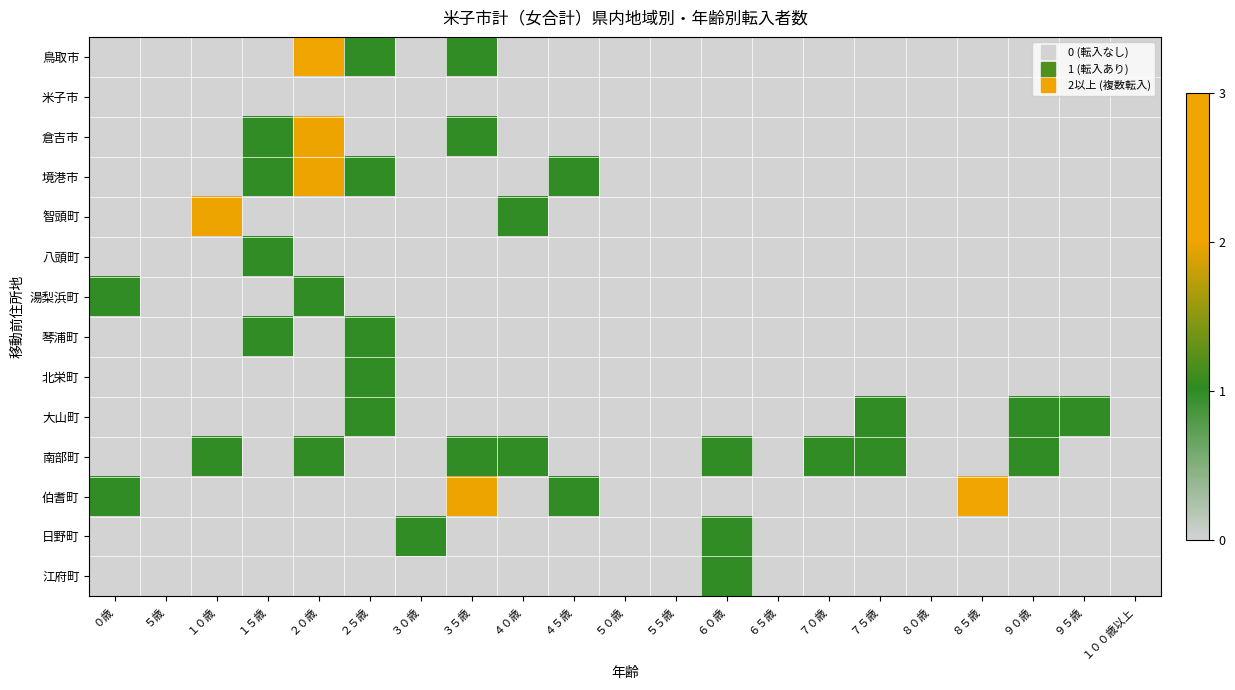

Reading right to left, transcribe all the data shown in this chart.

鳥取市: １００歳以上=0	９５歳=0	９０歳=0	８５歳=0	８０歳=0	７５歳=0	７０歳=0	６５歳=0	６０歳=0	５５歳=0	５０歳=0	４５歳=0	４０歳=0	３５歳=1	３０歳=0	２５歳=1	２０歳=3	１５歳=0	１０歳=0	５歳=0	０歳=0
米子市: １００歳以上=0	９５歳=0	９０歳=0	８５歳=0	８０歳=0	７５歳=0	７０歳=0	６５歳=0	６０歳=0	５５歳=0	５０歳=0	４５歳=0	４０歳=0	３５歳=0	３０歳=0	２５歳=0	２０歳=0	１５歳=0	１０歳=0	５歳=0	０歳=0
倉吉市: １００歳以上=0	９５歳=0	９０歳=0	８５歳=0	８０歳=0	７５歳=0	７０歳=0	６５歳=0	６０歳=0	５５歳=0	５０歳=0	４５歳=0	４０歳=0	３５歳=1	３０歳=0	２５歳=0	２０歳=2	１５歳=1	１０歳=0	５歳=0	０歳=0
境港市: １００歳以上=0	９５歳=0	９０歳=0	８５歳=0	８０歳=0	７５歳=0	７０歳=0	６５歳=0	６０歳=0	５５歳=0	５０歳=0	４５歳=1	４０歳=0	３５歳=0	３０歳=0	２５歳=1	２０歳=2	１５歳=1	１０歳=0	５歳=0	０歳=0
智頭町: １００歳以上=0	９５歳=0	９０歳=0	８５歳=0	８０歳=0	７５歳=0	７０歳=0	６５歳=0	６０歳=0	５５歳=0	５０歳=0	４５歳=0	４０歳=1	３５歳=0	３０歳=0	２５歳=0	２０歳=0	１５歳=0	１０歳=2	５歳=0	０歳=0
八頭町: １００歳以上=0	９５歳=0	９０歳=0	８５歳=0	８０歳=0	７５歳=0	７０歳=0	６５歳=0	６０歳=0	５５歳=0	５０歳=0	４５歳=0	４０歳=0	３５歳=0	３０歳=0	２５歳=0	２０歳=0	１５歳=1	１０歳=0	５歳=0	０歳=0
湯梨浜町: １００歳以上=0	９５歳=0	９０歳=0	８５歳=0	８０歳=0	７５歳=0	７０歳=0	６５歳=0	６０歳=0	５５歳=0	５０歳=0	４５歳=0	４０歳=0	３５歳=0	３０歳=0	２５歳=0	２０歳=1	１５歳=0	１０歳=0	５歳=0	０歳=1
琴浦町: １００歳以上=0	９５歳=0	９０歳=0	８５歳=0	８０歳=0	７５歳=0	７０歳=0	６５歳=0	６０歳=0	５５歳=0	５０歳=0	４５歳=0	４０歳=0	３５歳=0	３０歳=0	２５歳=1	２０歳=0	１５歳=1	１０歳=0	５歳=0	０歳=0
北栄町: １００歳以上=0	９５歳=0	９０歳=0	８５歳=0	８０歳=0	７５歳=0	７０歳=0	６５歳=0	６０歳=0	５５歳=0	５０歳=0	４５歳=0	４０歳=0	３５歳=0	３０歳=0	２５歳=1	２０歳=0	１５歳=0	１０歳=0	５歳=0	０歳=0
大山町: １００歳以上=0	９５歳=1	９０歳=1	８５歳=0	８０歳=0	７５歳=1	７０歳=0	６５歳=0	６０歳=0	５５歳=0	５０歳=0	４５歳=0	４０歳=0	３５歳=0	３０歳=0	２５歳=1	２０歳=0	１５歳=0	１０歳=0	５歳=0	０歳=0
南部町: １００歳以上=0	９５歳=0	９０歳=1	８５歳=0	８０歳=0	７５歳=1	７０歳=1	６５歳=0	６０歳=1	５５歳=0	５０歳=0	４５歳=0	４０歳=1	３５歳=1	３０歳=0	２５歳=0	２０歳=1	１５歳=0	１０歳=1	５歳=0	０歳=0
伯耆町: １００歳以上=0	９５歳=0	９０歳=0	８５歳=3	８０歳=0	７５歳=0	７０歳=0	６５歳=0	６０歳=0	５５歳=0	５０歳=0	４５歳=1	４０歳=0	３５歳=2	３０歳=0	２５歳=0	２０歳=0	１５歳=0	１０歳=0	５歳=0	０歳=1
日野町: １００歳以上=0	９５歳=0	９０歳=0	８５歳=0	８０歳=0	７５歳=0	７０歳=0	６５歳=0	６０歳=1	５５歳=0	５０歳=0	４５歳=0	４０歳=0	３５歳=0	３０歳=1	２５歳=0	２０歳=0	１５歳=0	１０歳=0	５歳=0	０歳=0
江府町: １００歳以上=0	９５歳=0	９０歳=0	８５歳=0	８０歳=0	７５歳=0	７０歳=0	６５歳=0	６０歳=1	５５歳=0	５０歳=0	４５歳=0	４０歳=0	３５歳=0	３０歳=0	２５歳=0	２０歳=0	１５歳=0	１０歳=0	５歳=0	０歳=0